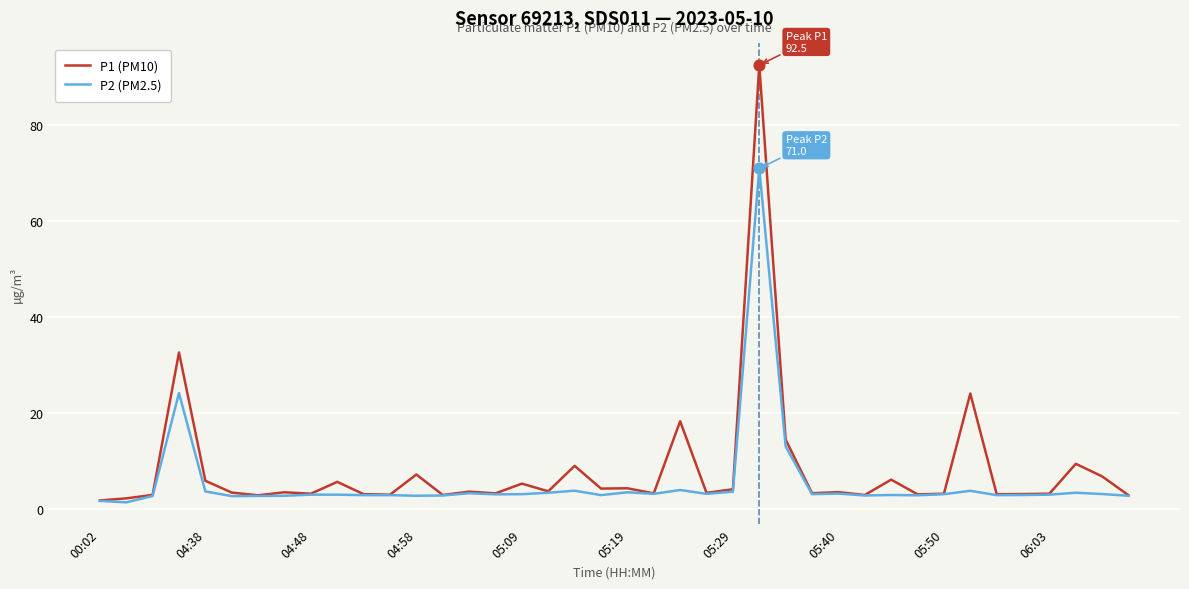

Which series has the widest spread of values?

P1 (PM10)